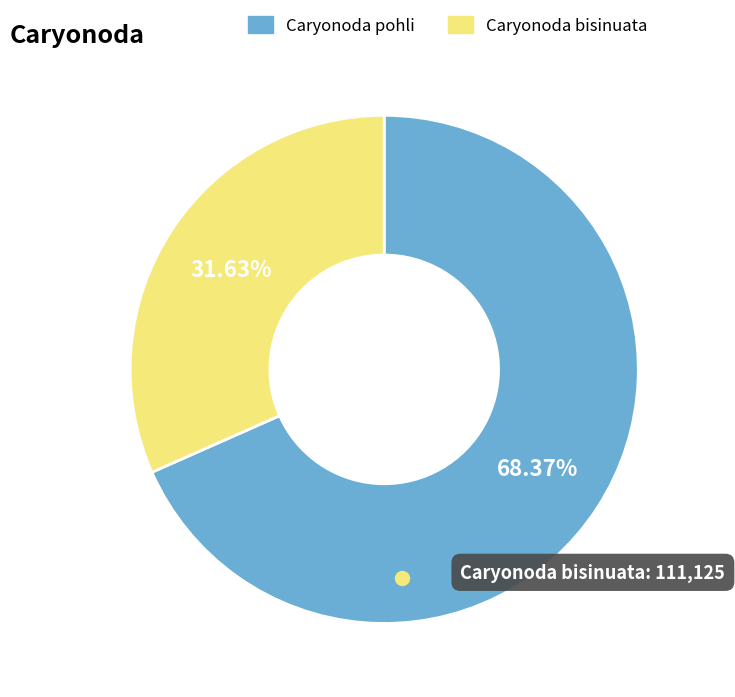

Which slice is the largest?

Caryonoda pohli